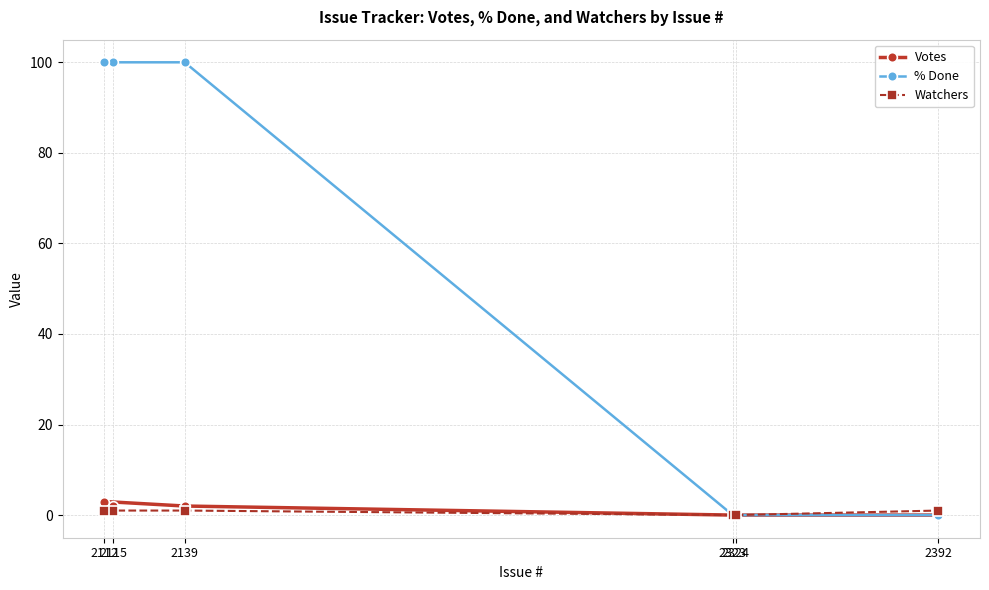

At which category does Votes reach its first local peak?

2112